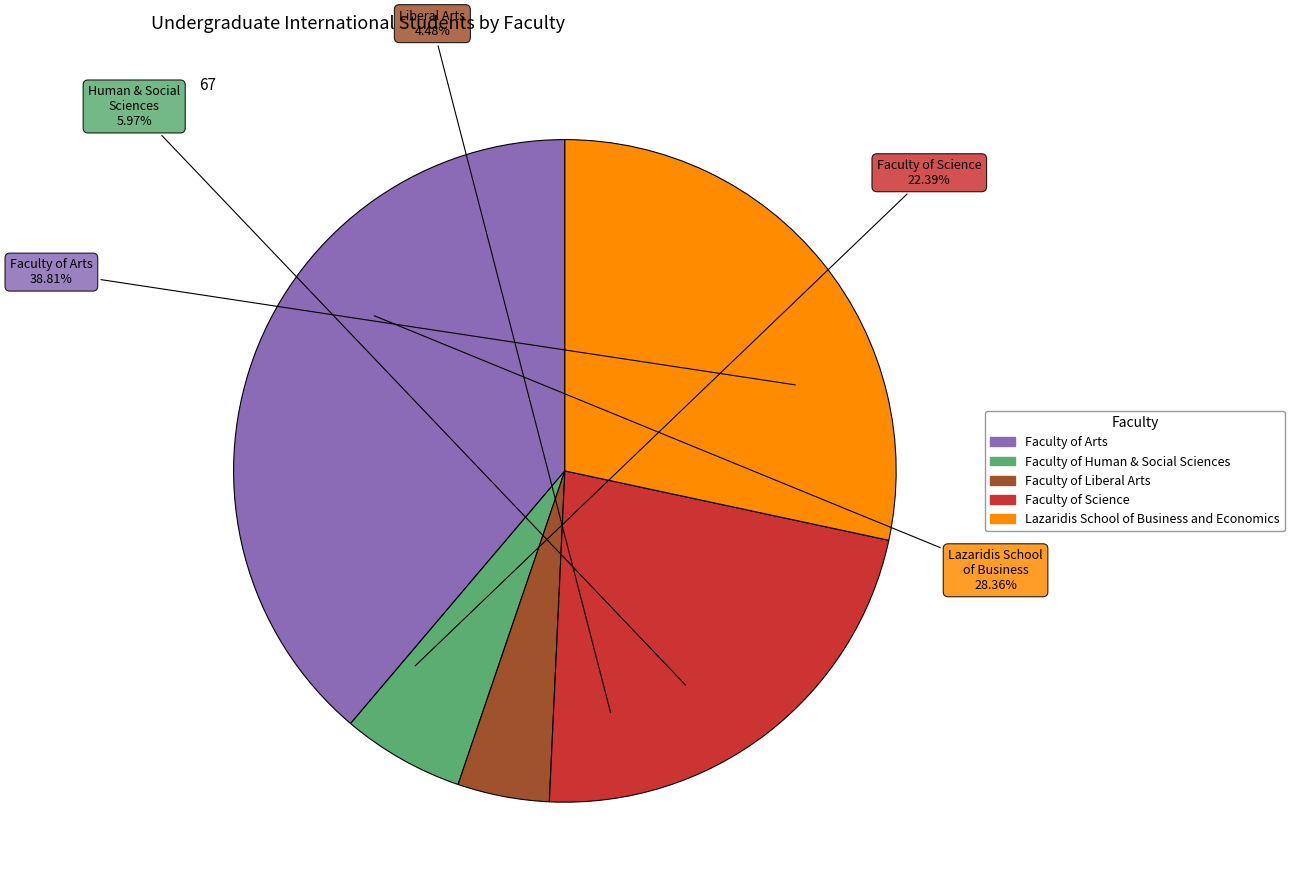

Between Faculty of Science and Faculty of Human & Social Sciences, which is larger?

Faculty of Science